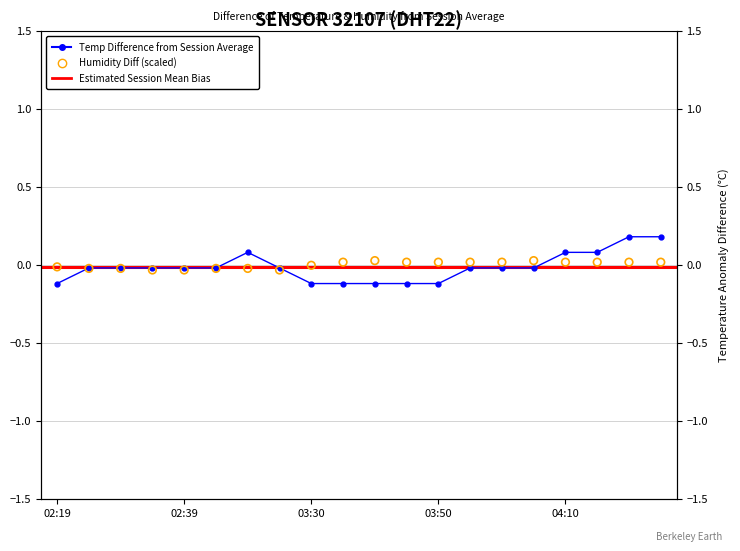

Which series reaches the maximum Y coordinate?

temperature